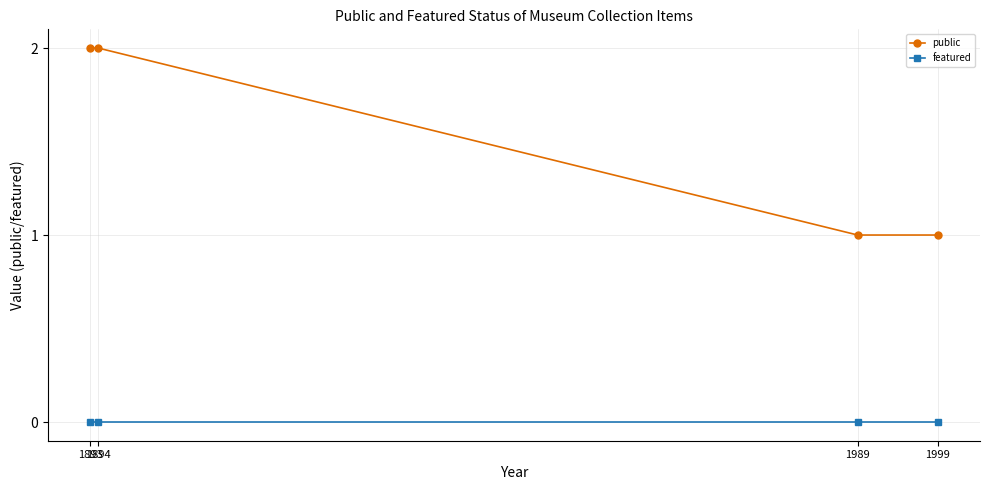

What is the value of the public point at the 4th from the left?

1